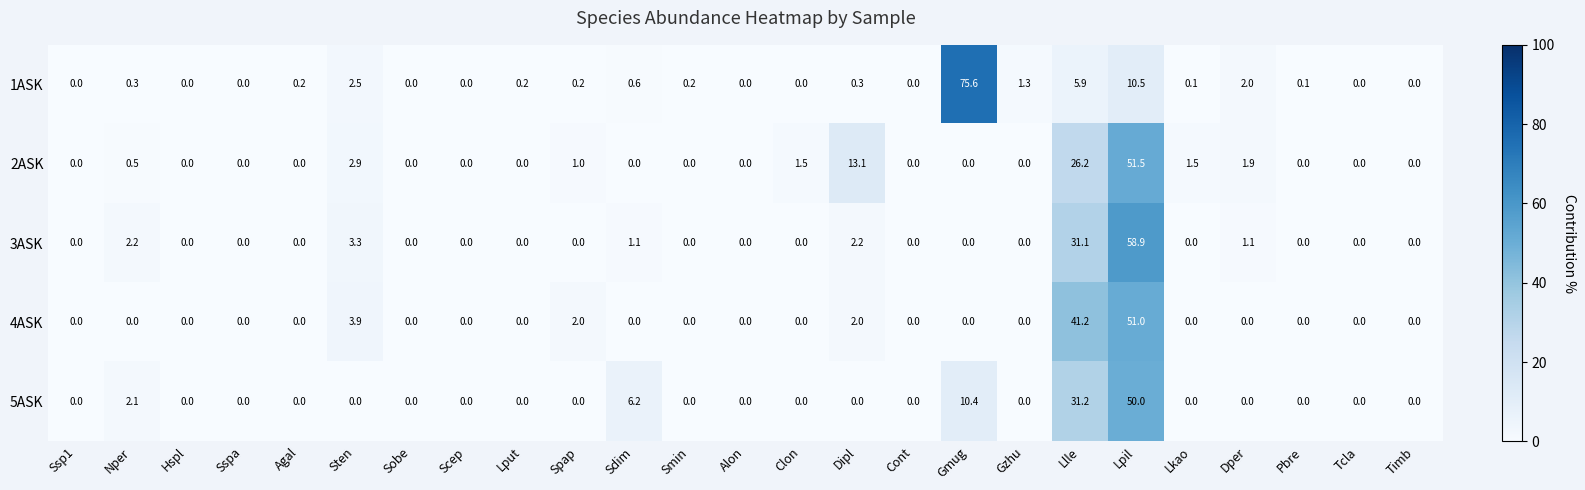

What is the maximum value shown in the chart?

75.6